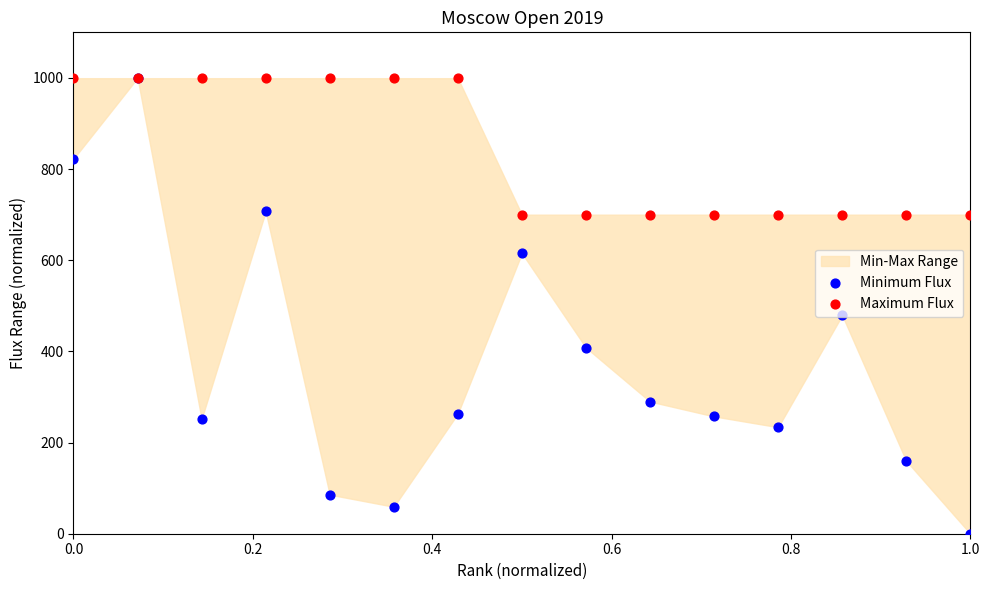

Which series reaches the maximum Y coordinate?

Minimum Flux